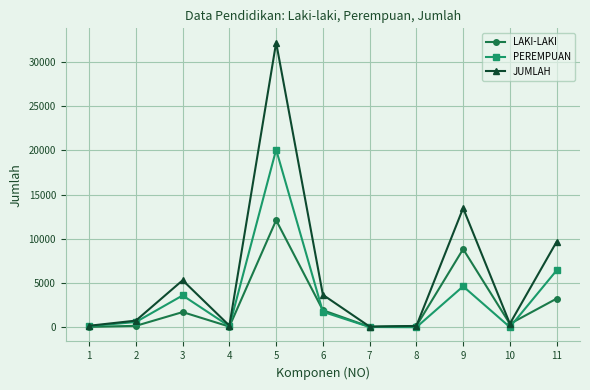

How many distinct data groups are displayed?

3